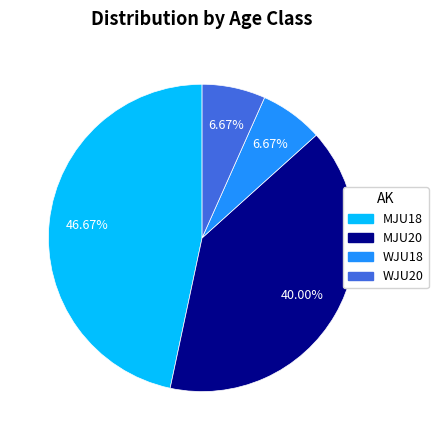

What percentage do WJU18 and MJU18 together represent?

53.3%